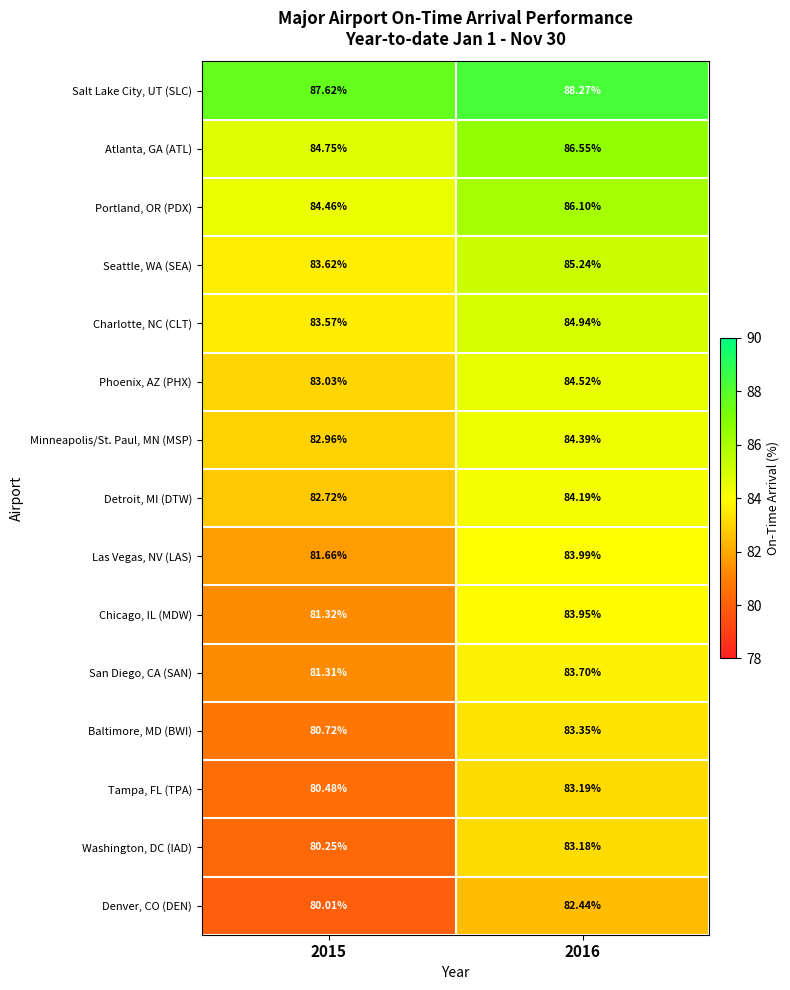

Rank the series at 2016 from highest to lowest value.

Salt Lake City, UT (SLC), Atlanta, GA (ATL), Portland, OR (PDX), Seattle, WA (SEA), Charlotte, NC (CLT), Phoenix, AZ (PHX), Minneapolis/St. Paul, MN (MSP), Detroit, MI (DTW), Las Vegas, NV (LAS), Chicago, IL (MDW), San Diego, CA (SAN), Baltimore, MD (BWI), Tampa, FL (TPA), Washington, DC (IAD), Denver, CO (DEN)